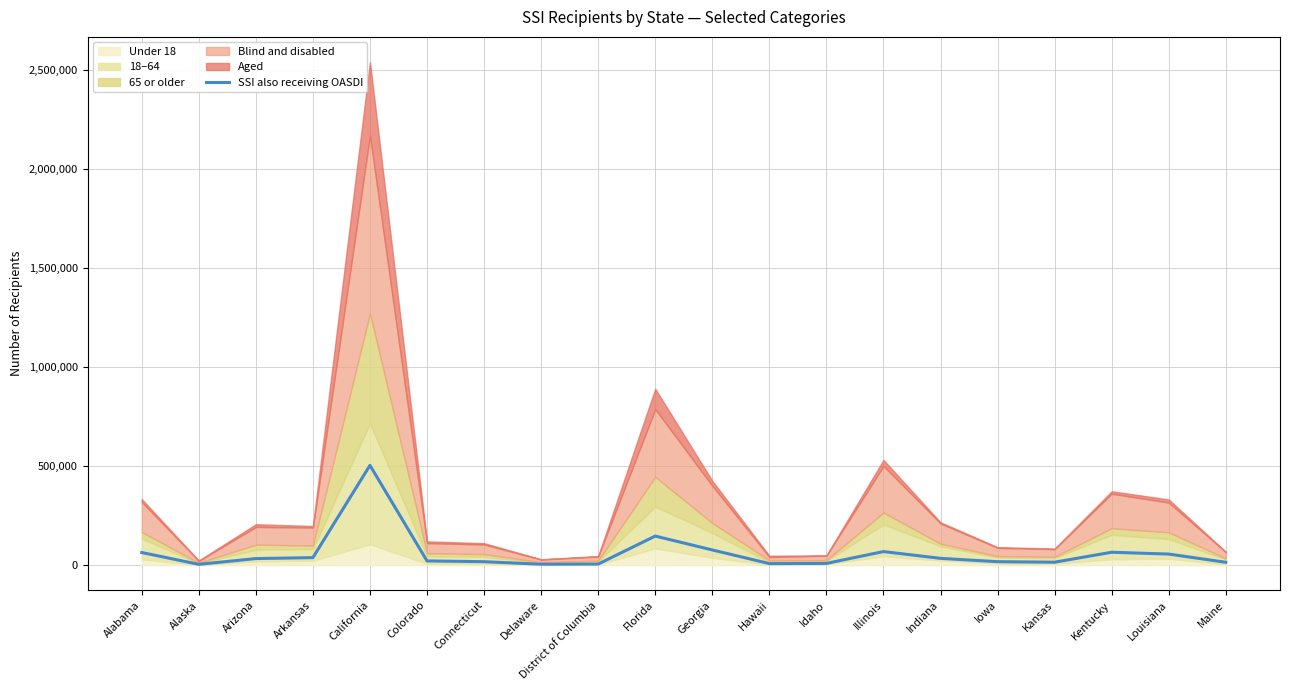

Reading left to right, what are all the values shown in this chart?

63670	4016	33066	37872	503874	21338	17354	4629	5482	146769	76607	7849	8780	68465	34221	17451	14816	65049	55828	14497